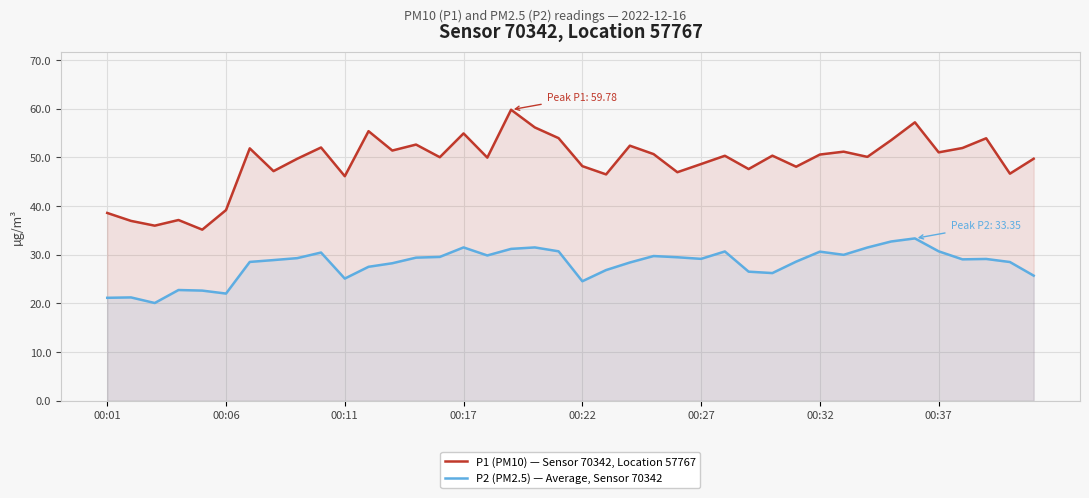

What is the difference between the maximum and minimum values in the P1 (PM10) — Sensor 70342, Location 57767 series?

24.6